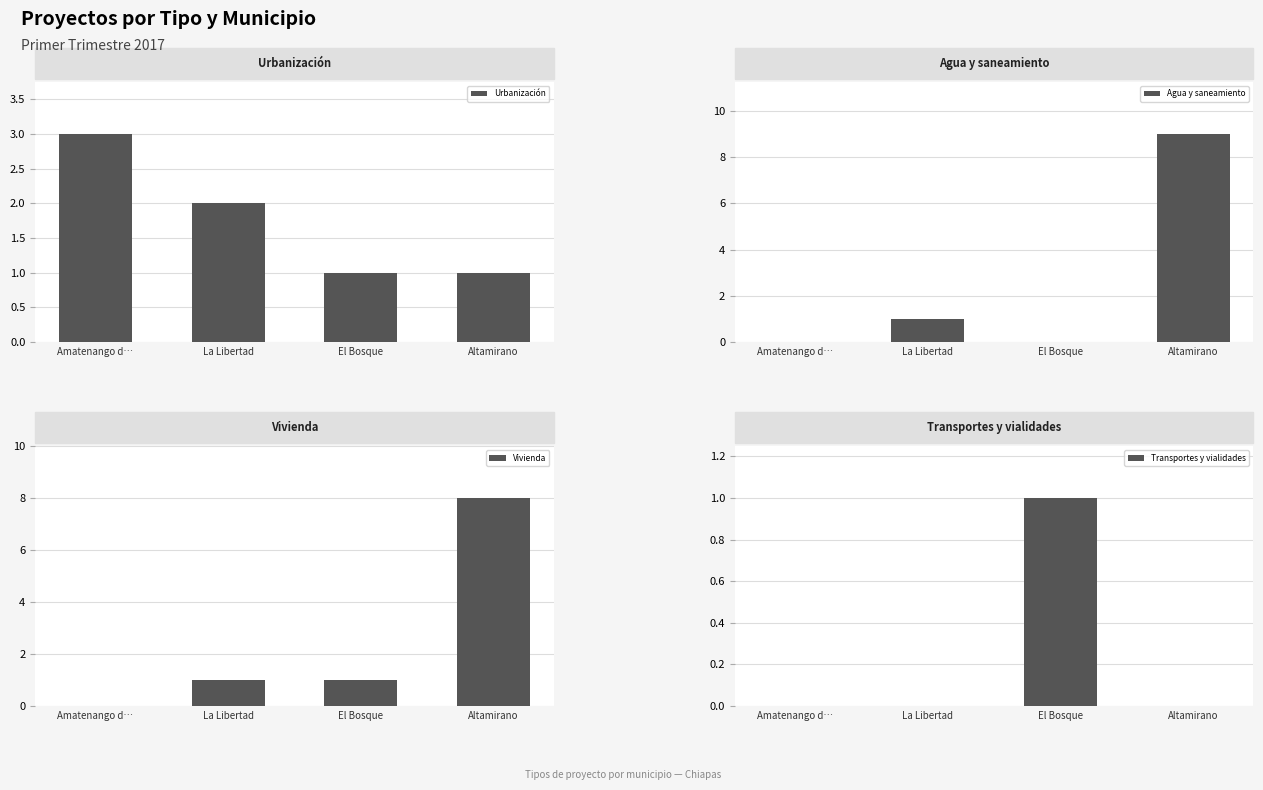

How many values in the Agua y saneamiento series are below 1?

2